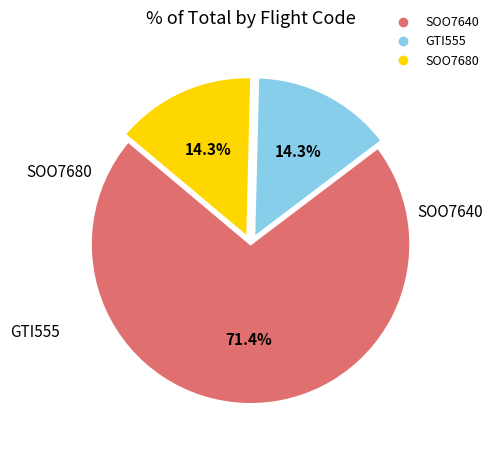

Which category accounts for the majority?

SOO7640